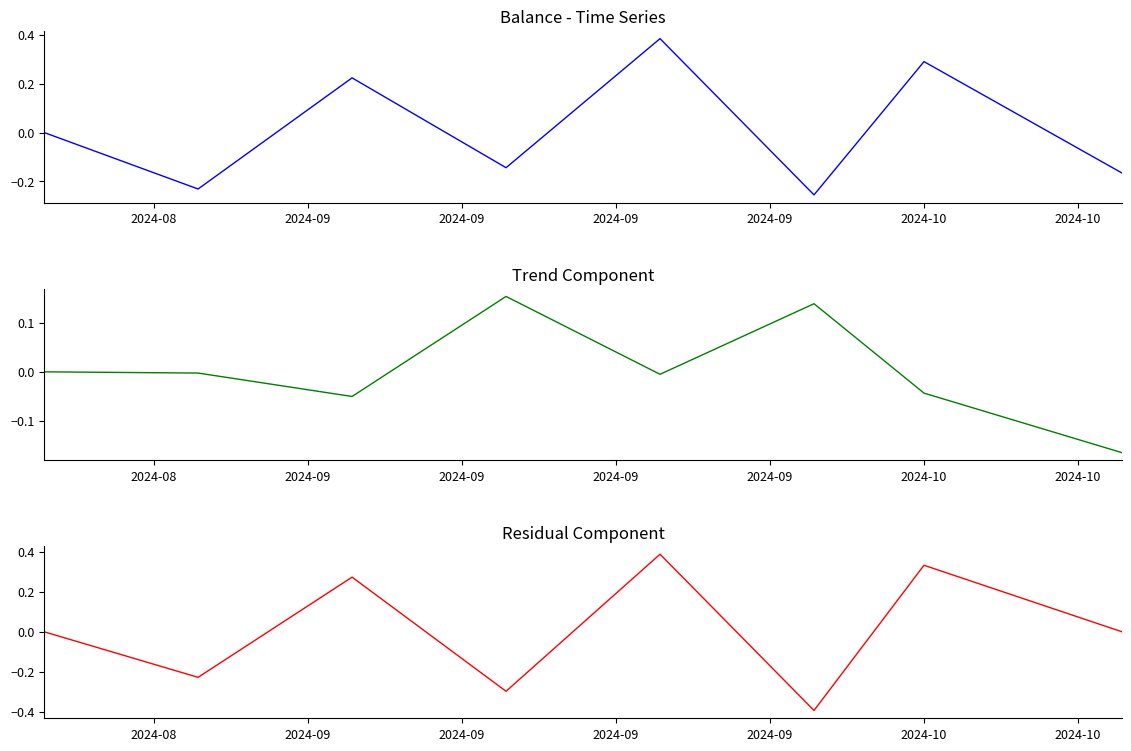

At which category does Residual reach its first local peak?

2024-09